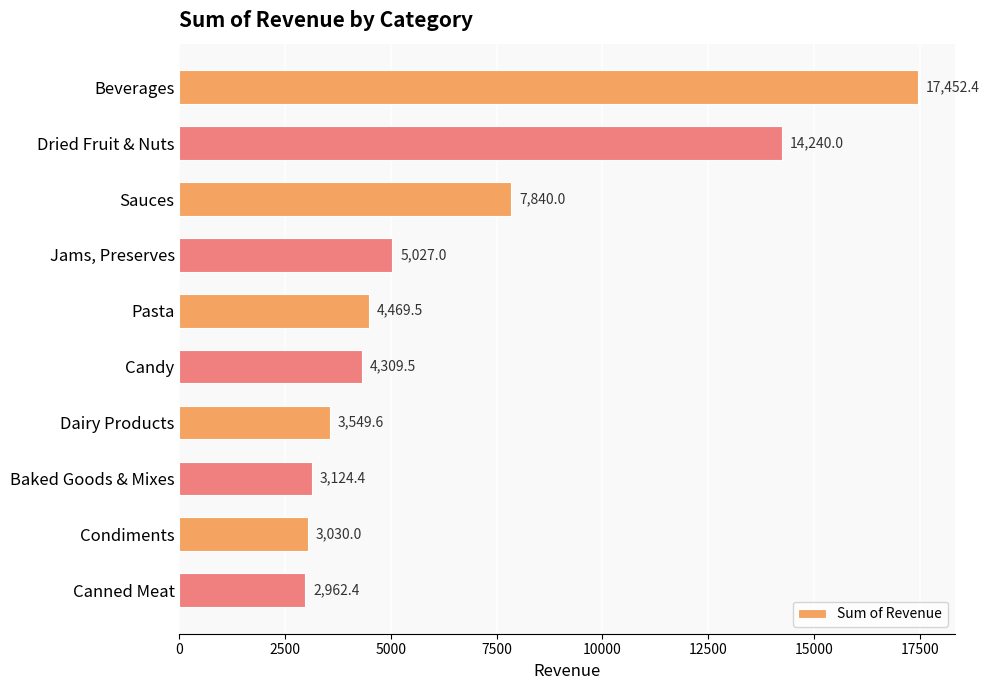

Reading top to bottom, list all the values displayed in this chart.

17452.4	14240.0	7840.0	5027.0	4469.5	4309.5	3549.6	3124.4	3030.0	2962.4